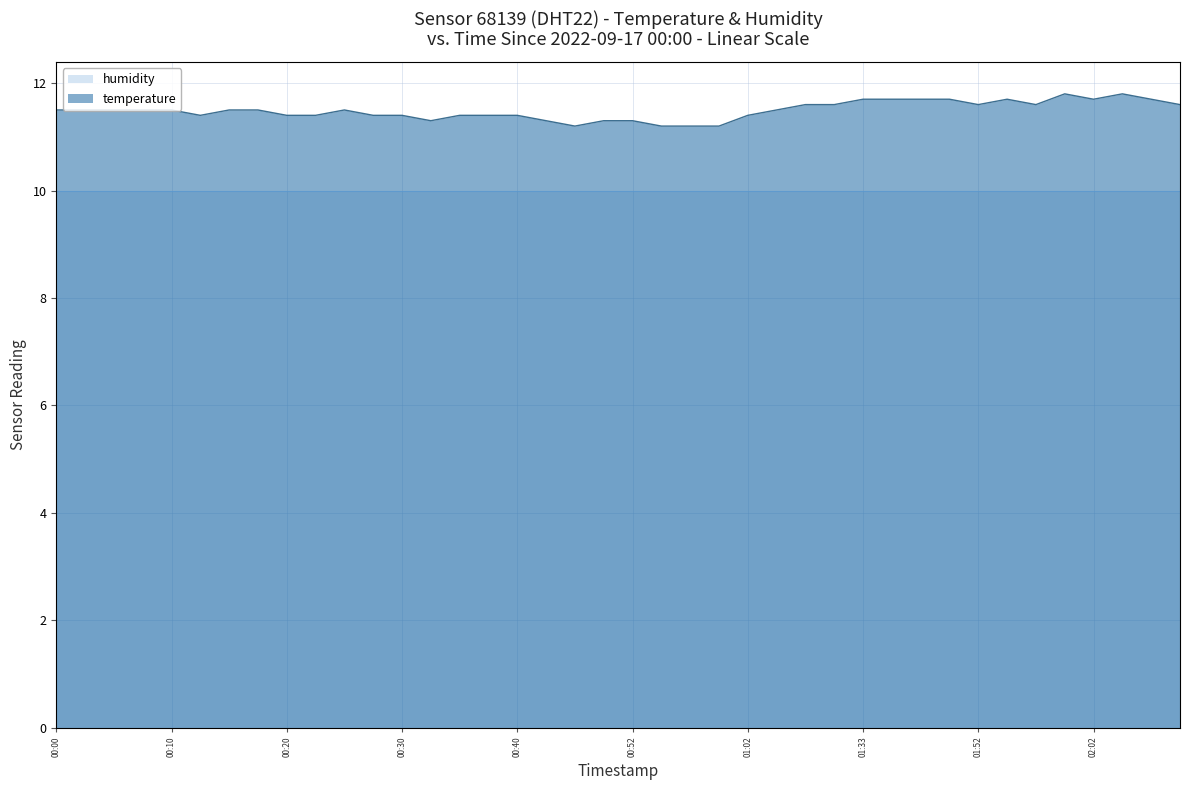

What is the sum of all values?

459.6